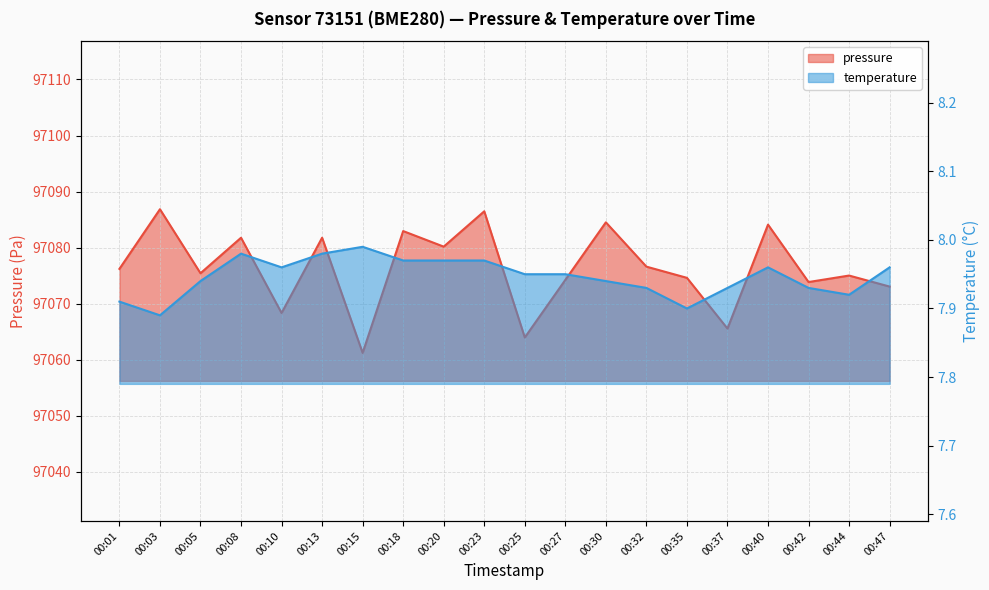

What value does the temperature series have at 00:01?

7.9